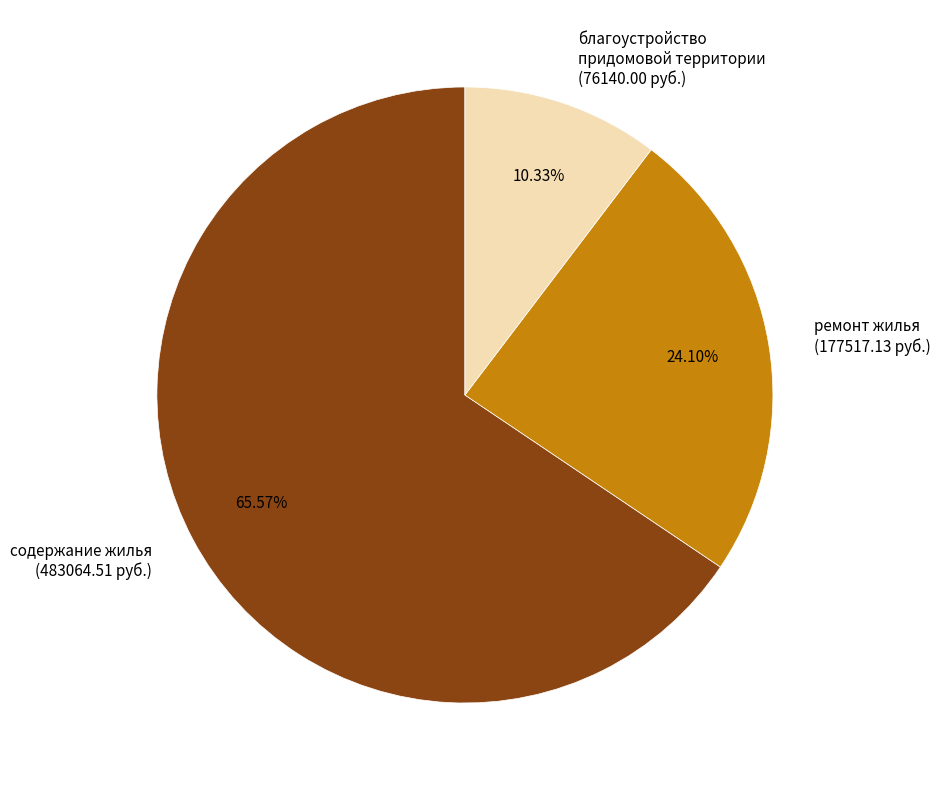

Is it true that содержание жилья is 66% of the pie?

True